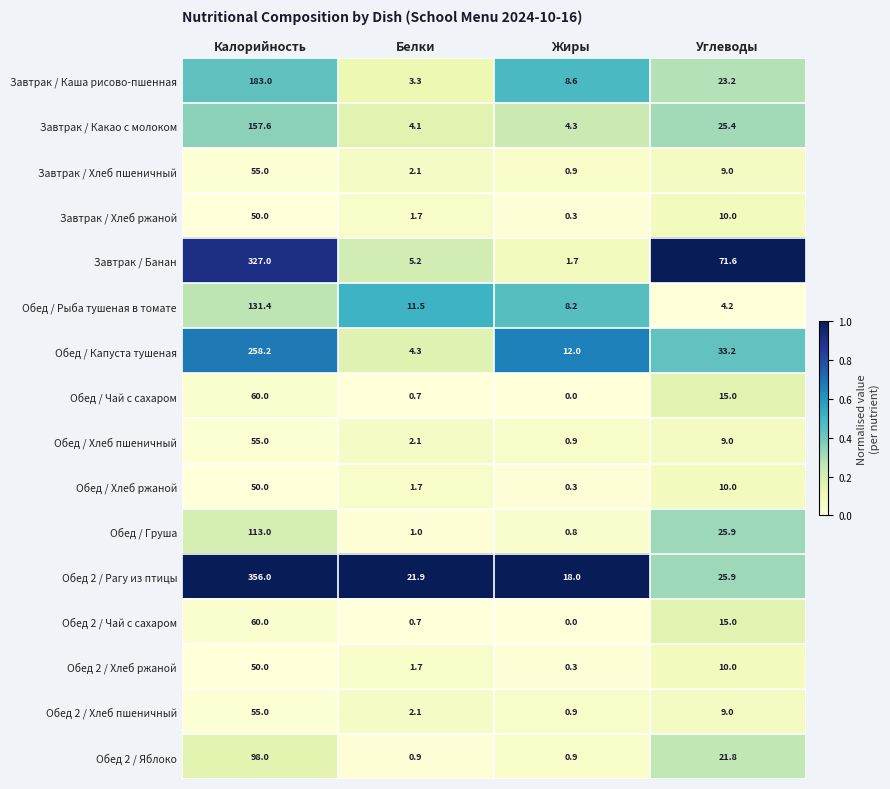

Which category has the lowest value in the Завтрак / Хлеб ржаной series?

Жиры